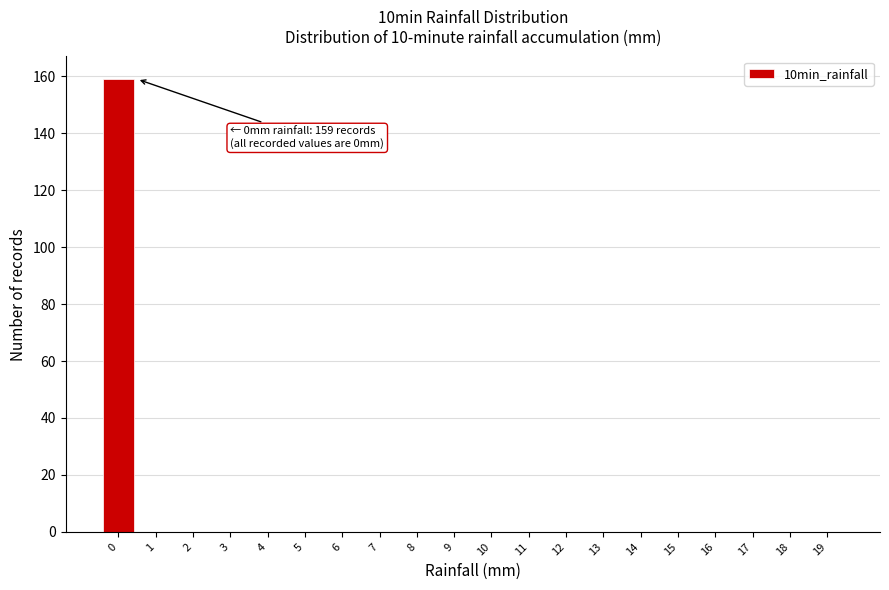

Over which range of the x-axis is the bar tallest?

-0.5 to 0.5